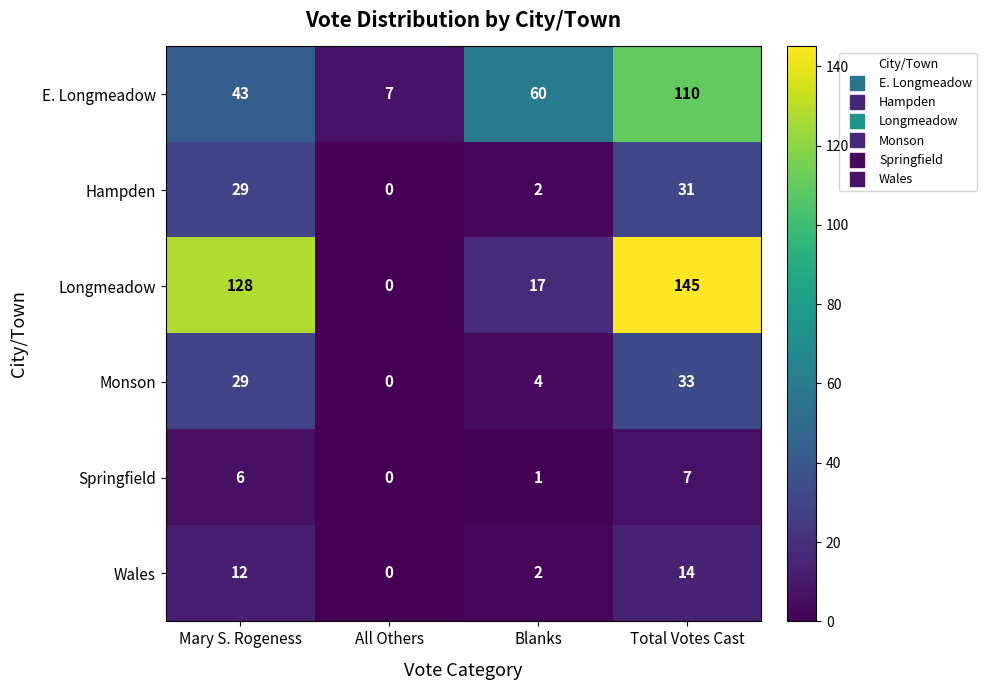

How many E. Longmeadow values are between 43 and 110?

3